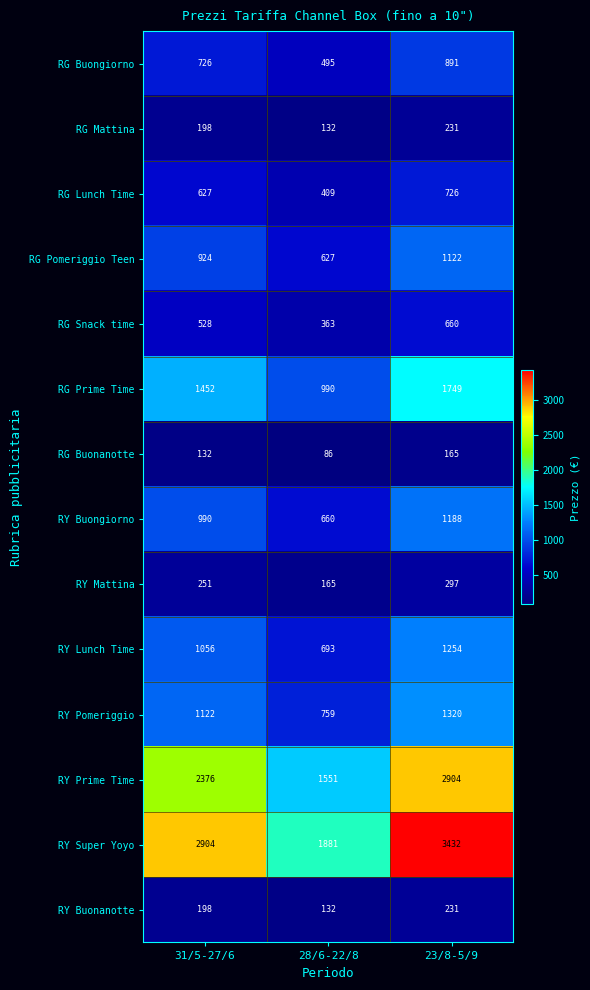

What is the difference between the RG Snack time values at 28/6-22/8 and 31/5-27/6?

165